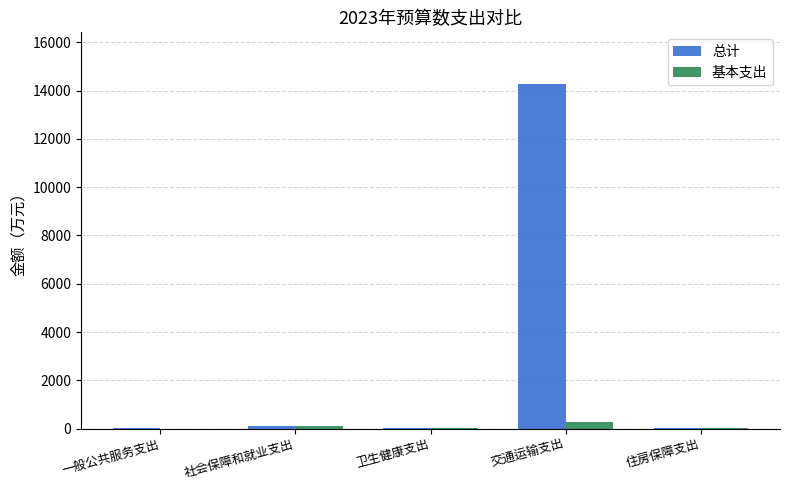

What is the sum of all 总计 values?

14414.2